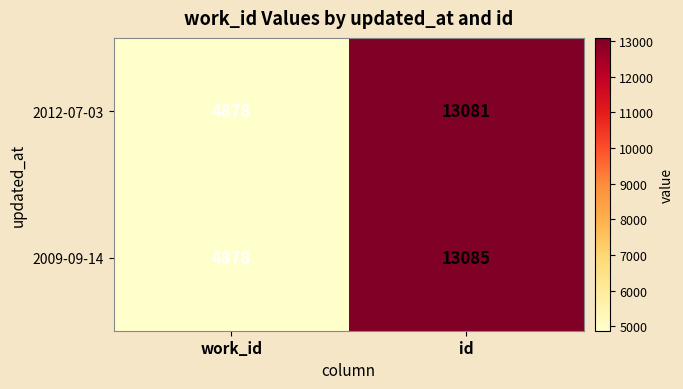

Which series has the widest spread of values?

2009-09-14